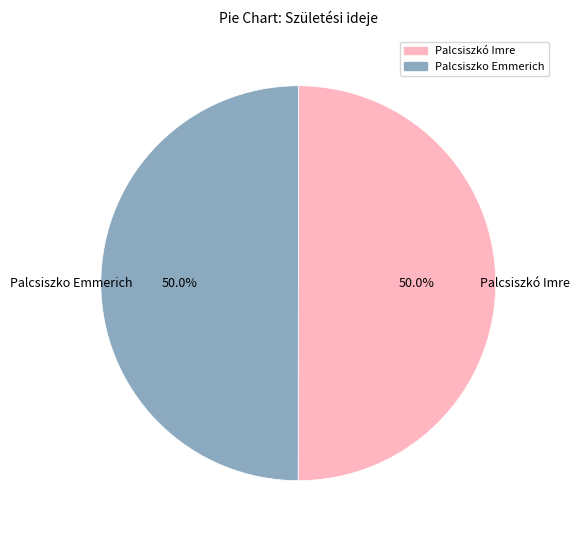

To the nearest percent, what is the average slice percentage?

50%